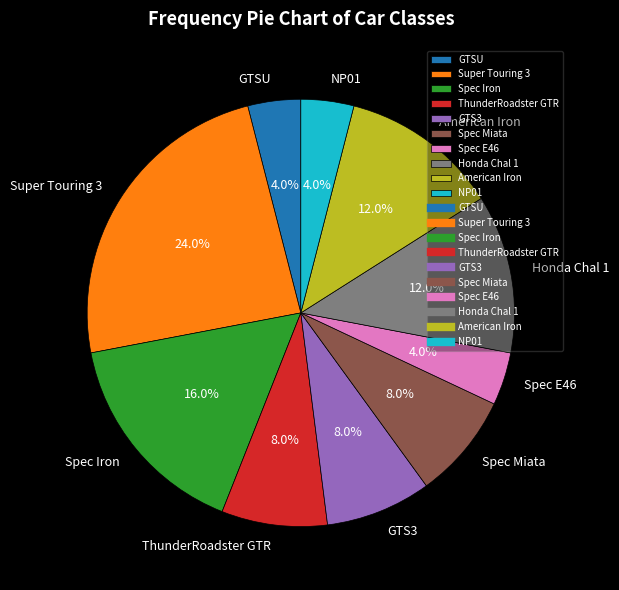

What is the total percentage of Super Touring 3 and Spec Iron?

40.0%